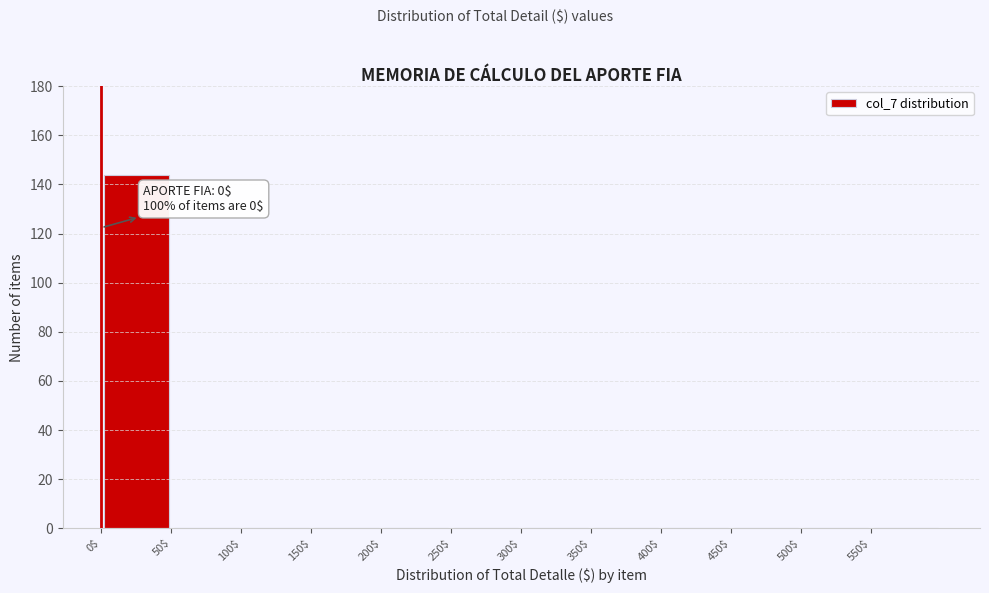

Which range on the x-axis has the tallest bar?

0 to 50